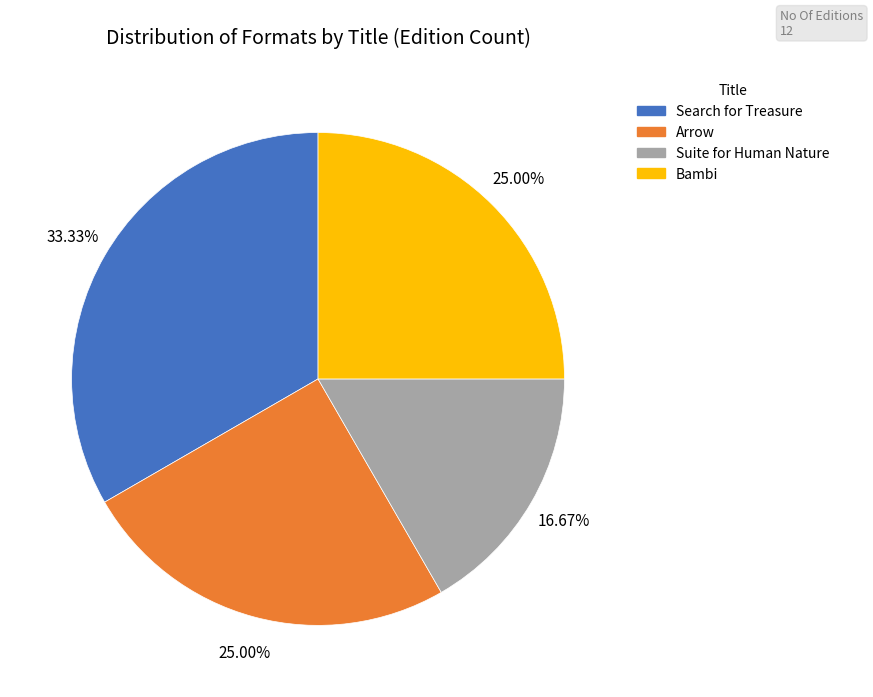

Which slice is the smallest?

Suite for Human Nature